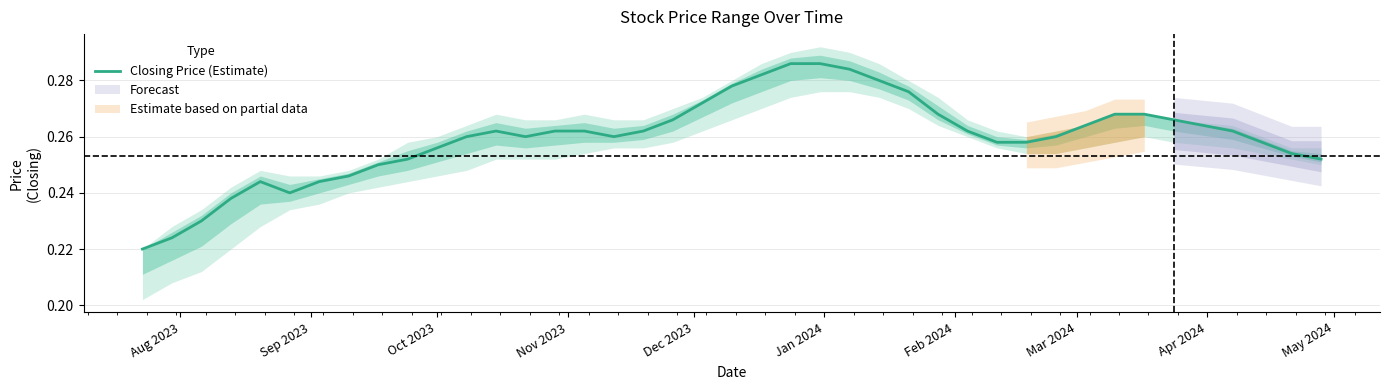

Reading left to right, list all the values displayed in this chart.

0.2	0.2	0.2	0.2	0.2	0.2	0.2	0.2	0.3	0.3	0.3	0.3	0.3	0.3	0.3	0.3	0.3	0.3	0.3	0.3	0.3	0.3	0.3	0.3	0.3	0.3	0.3	0.3	0.3	0.3	0.3	0.3	0.3	0.3	0.3	0.3	0.3	0.3	0.3	0.3